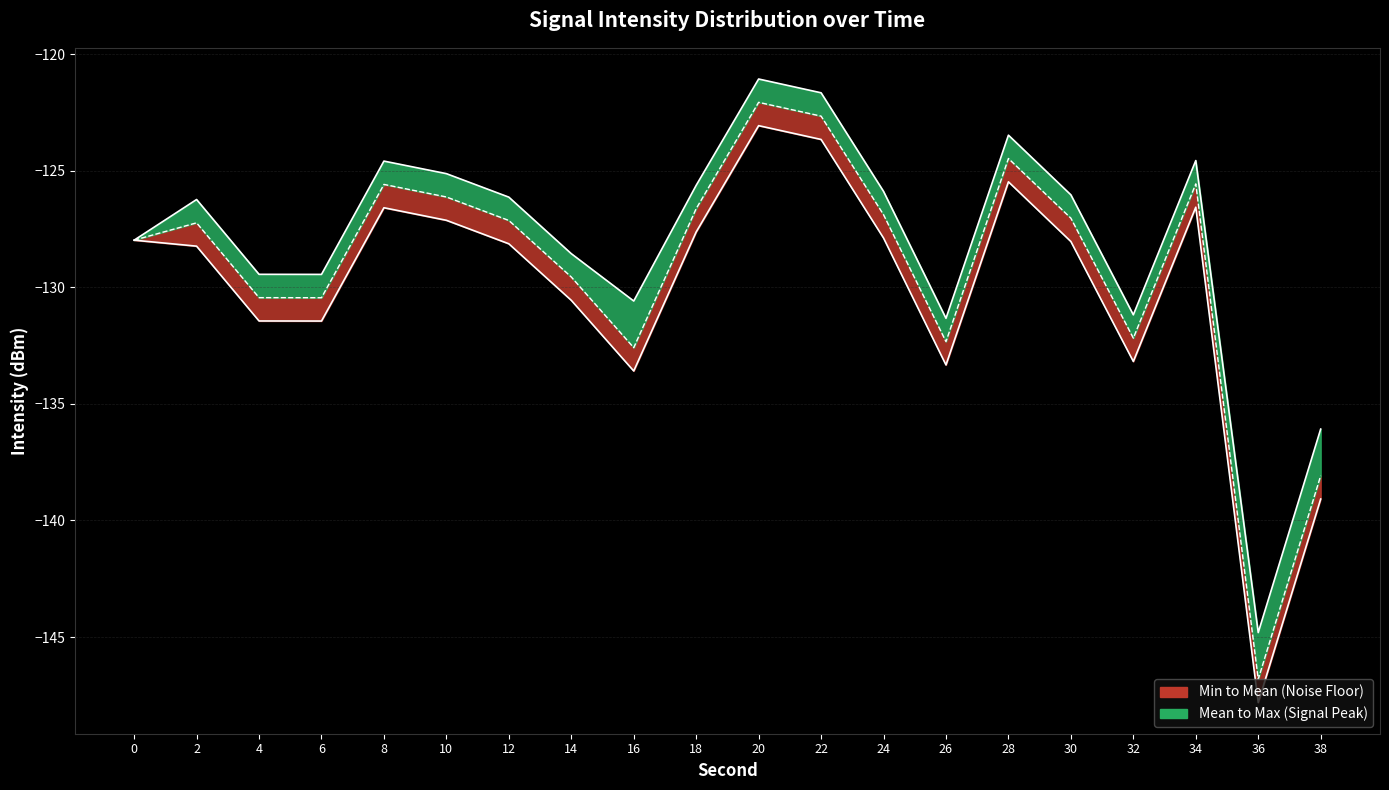

The Max Intensity series shows -179.6 at 34. True or false?

False